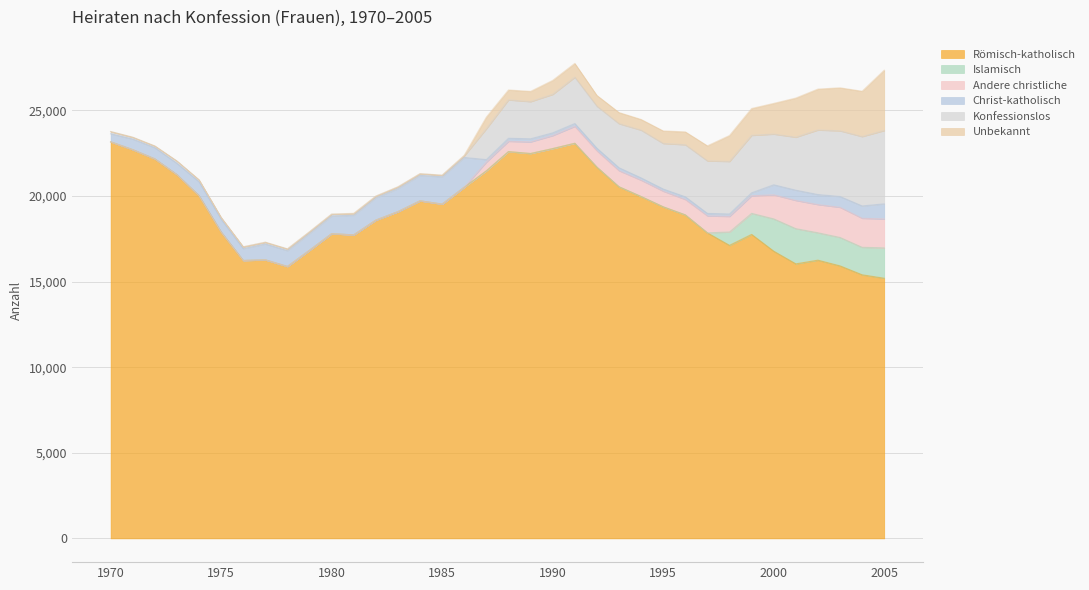

Read the Andere christliche value at 1999, to the nearest 100.

1000